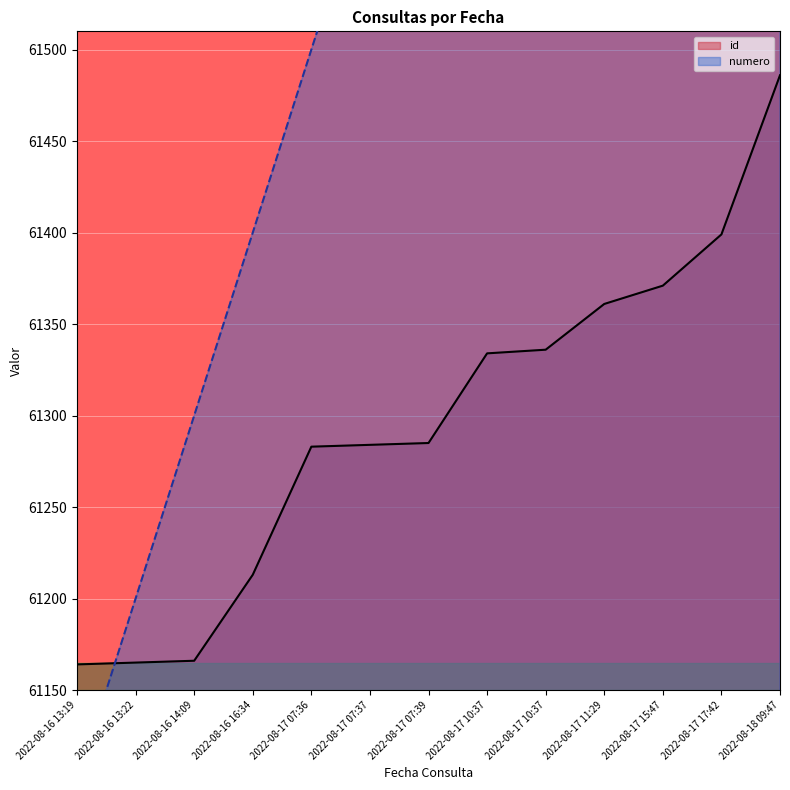

How many intersections are there between numero and id?

1